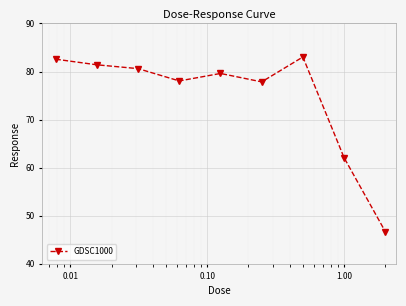

What is the smallest value displayed?

46.7